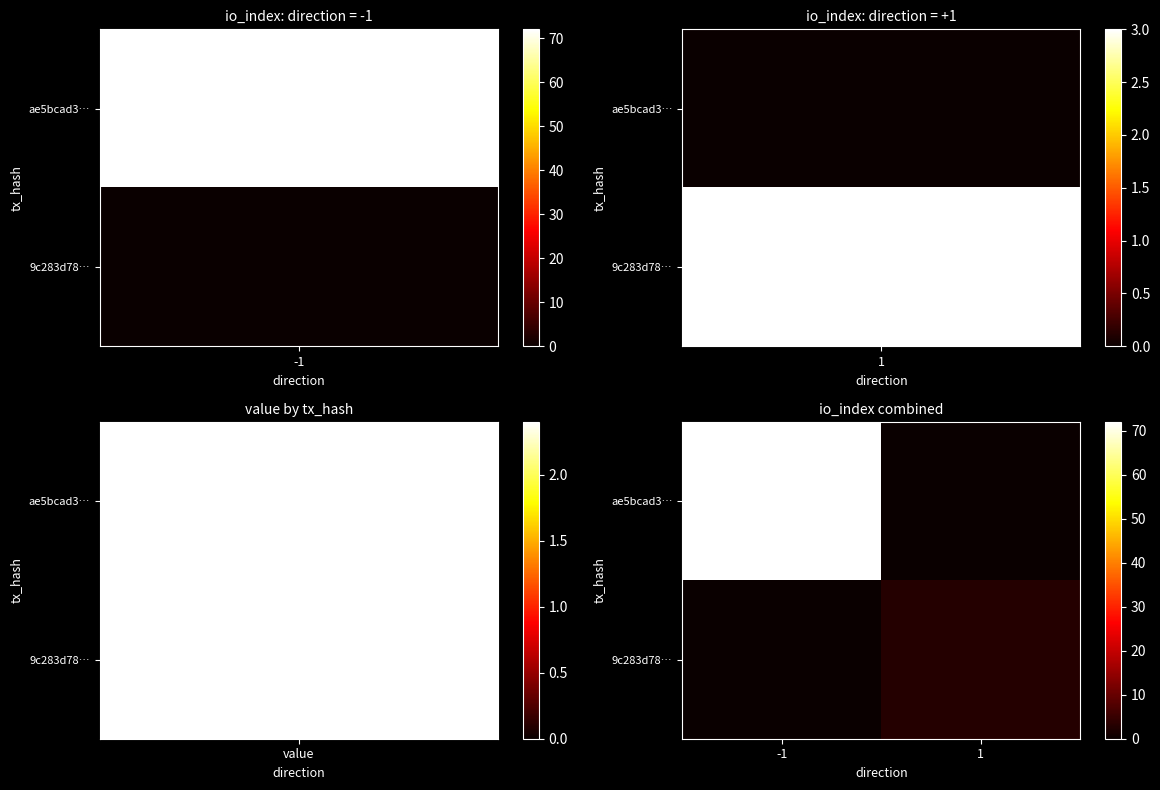

At how many categories does at least one series exceed 63?

1